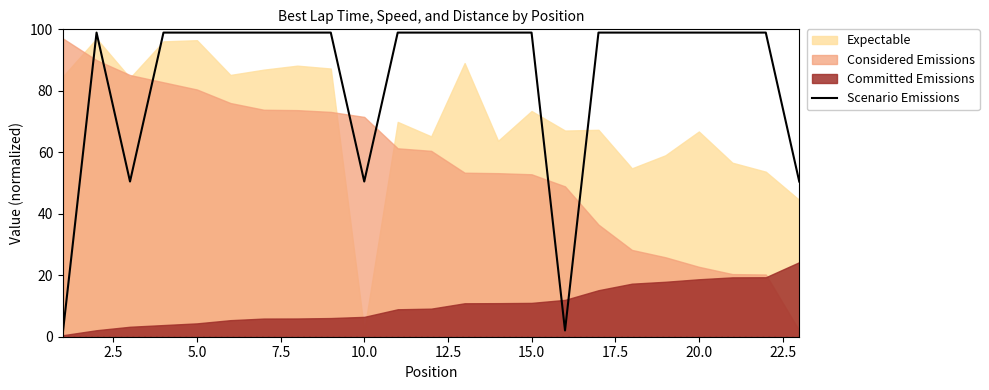

What is the maximum value for Scenario Emissions?

98.9